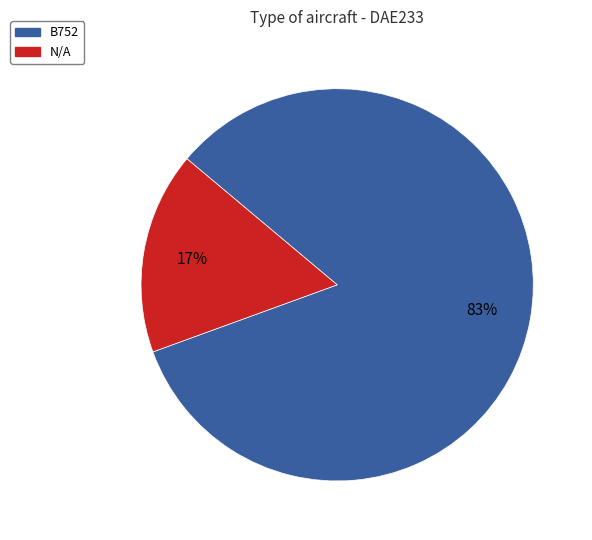

Is it true that N/A is 29% of the pie?

False